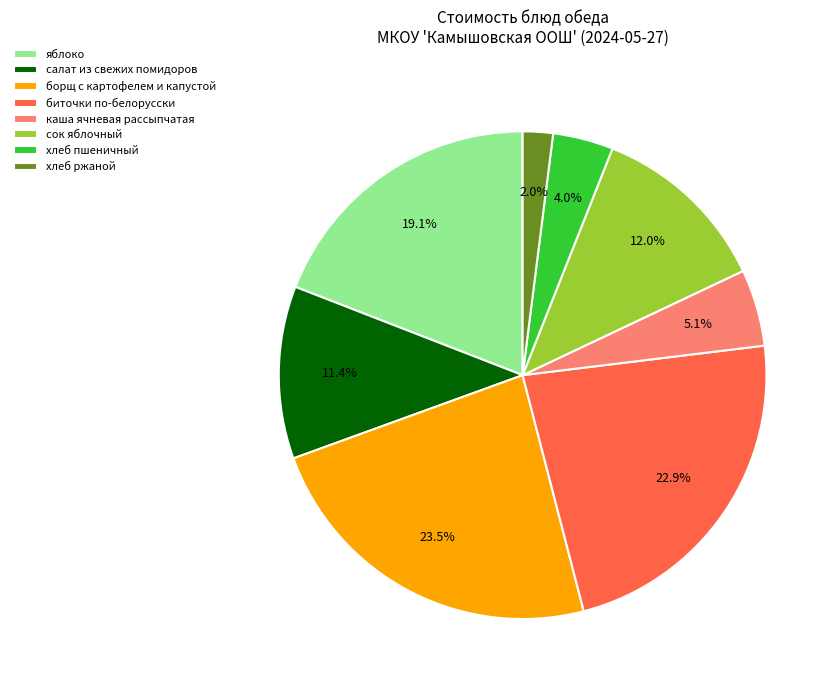

To the nearest percent, what portion does биточки по-белорусски represent?

23%